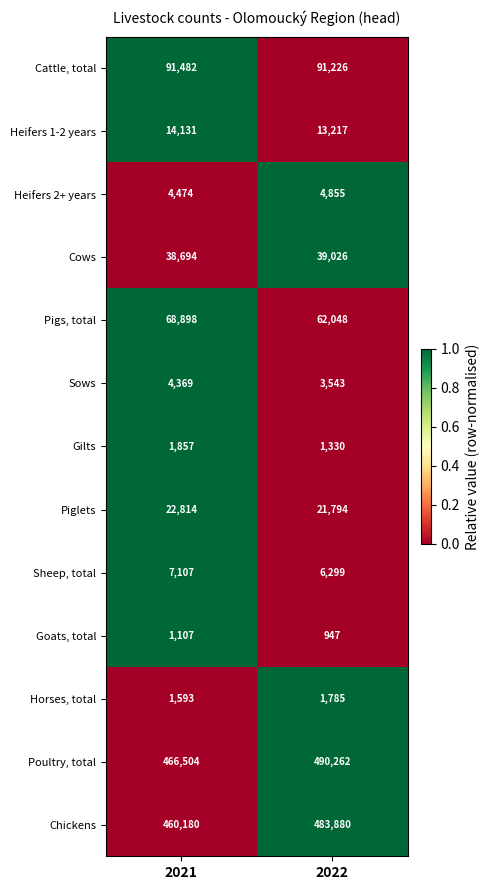

At which category is the sum across all series the highest?

2022